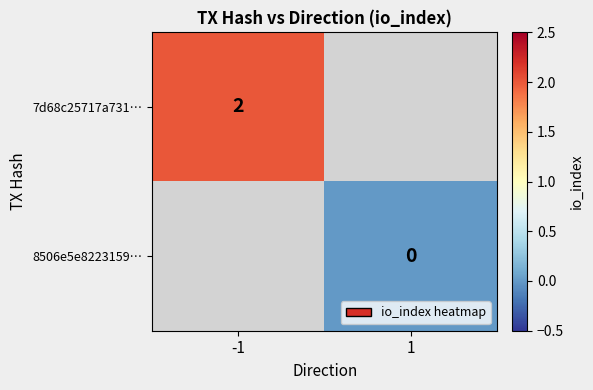

True or false: 7d68c25717a731… has a value of 2 at -1.

True